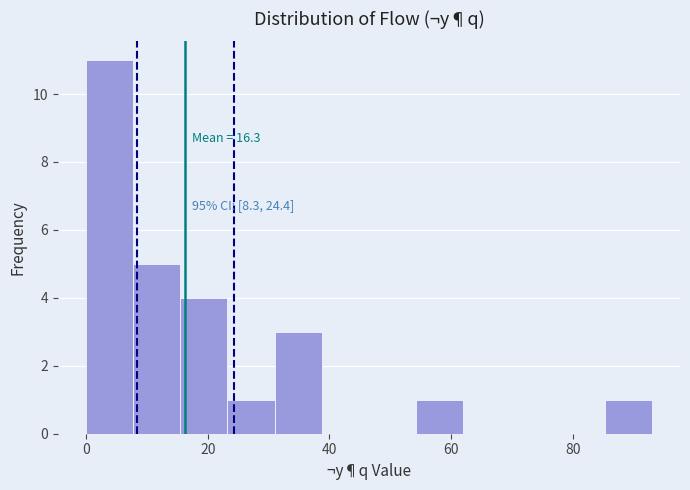

Read against the x-axis, roughly where is the centre of the tallest bar?

4